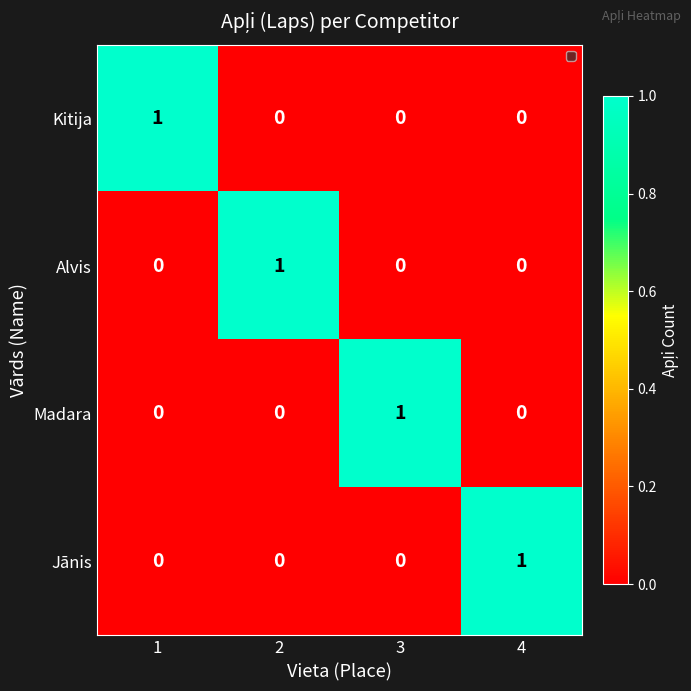

How many positive values does the Kitija series have?

1